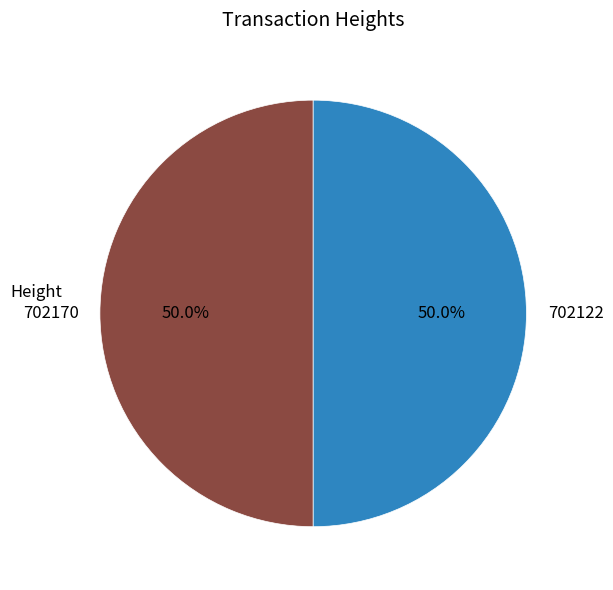

How much of the chart is everything except 702122?

50.0%